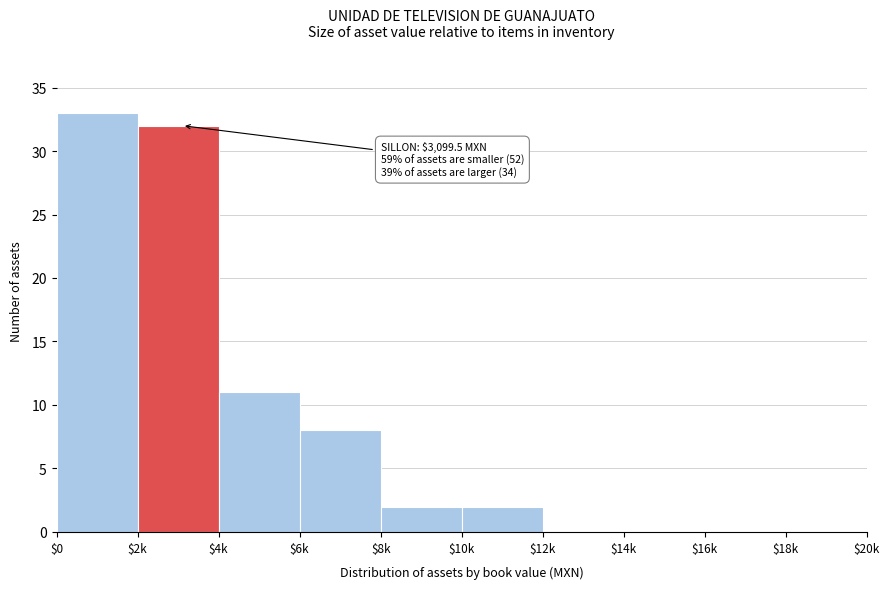

What is the greatest value displayed?

33